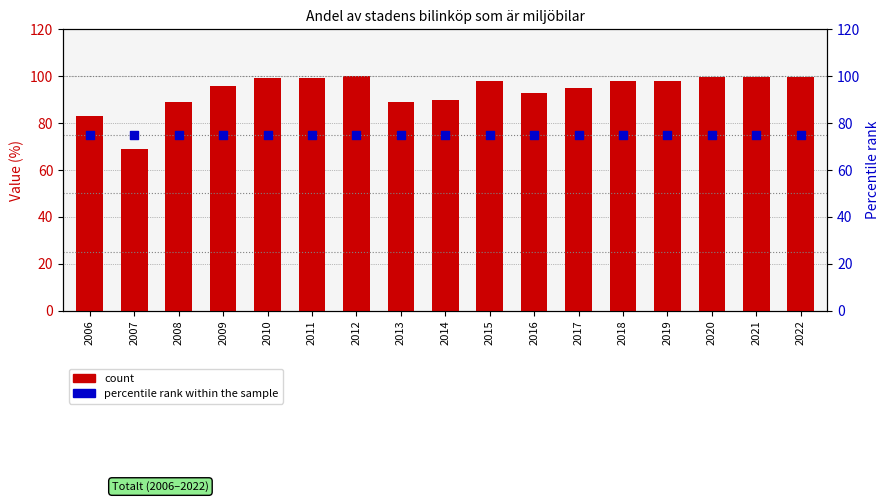

Which series has the widest spread of Y values?

count